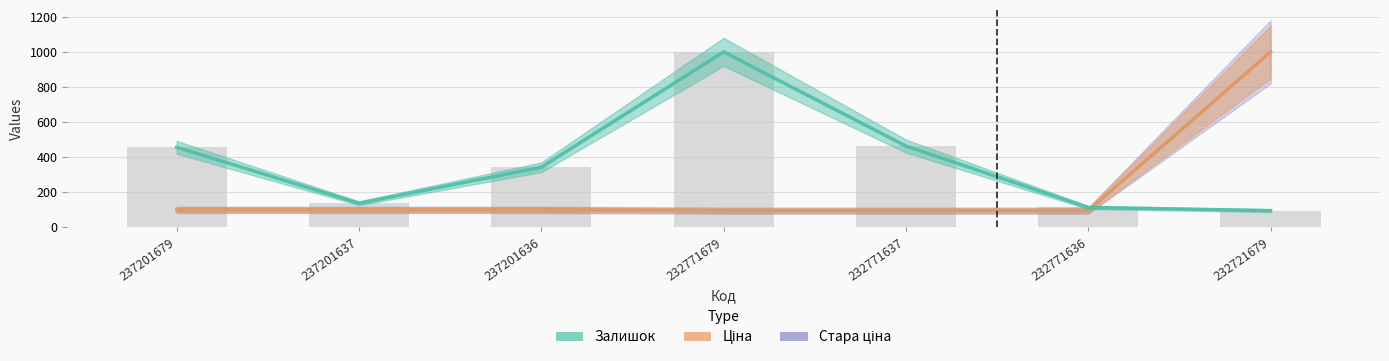

The value of Залишок at 237201636 is 344.0. True or false?

True